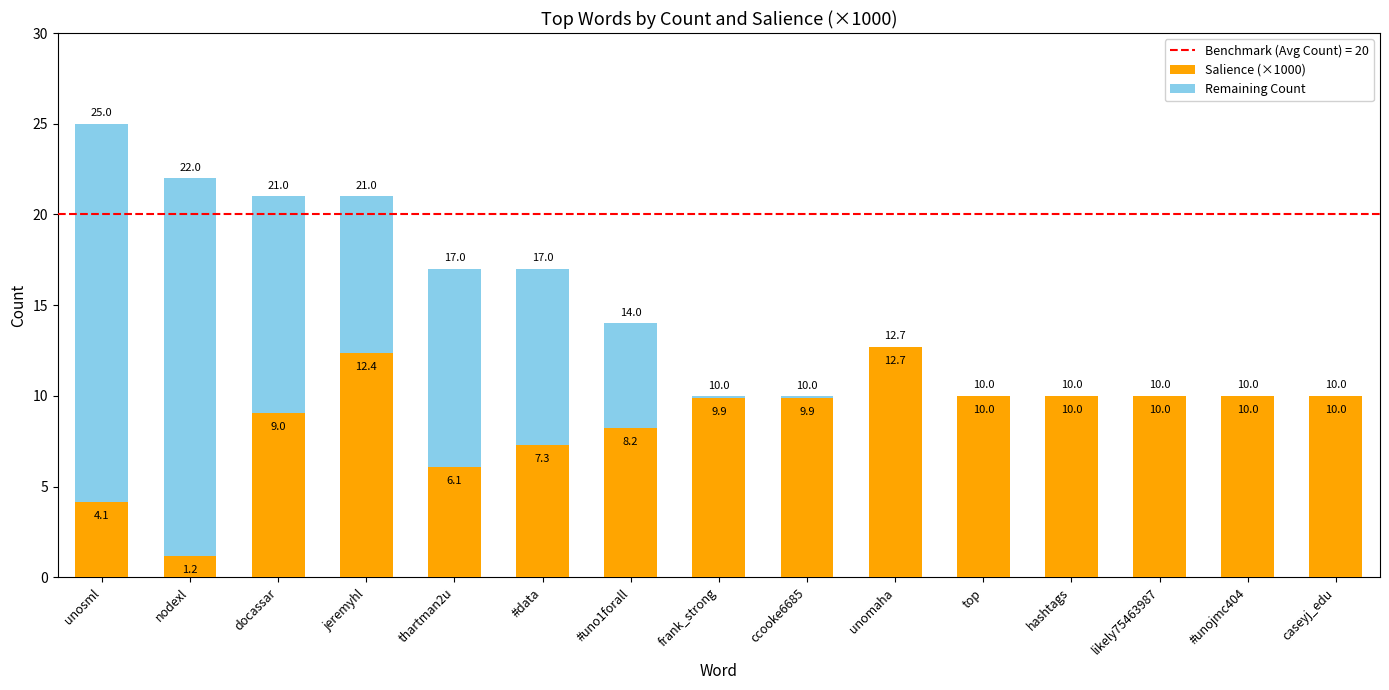

What is the total value across all series at unomaha?

12.7